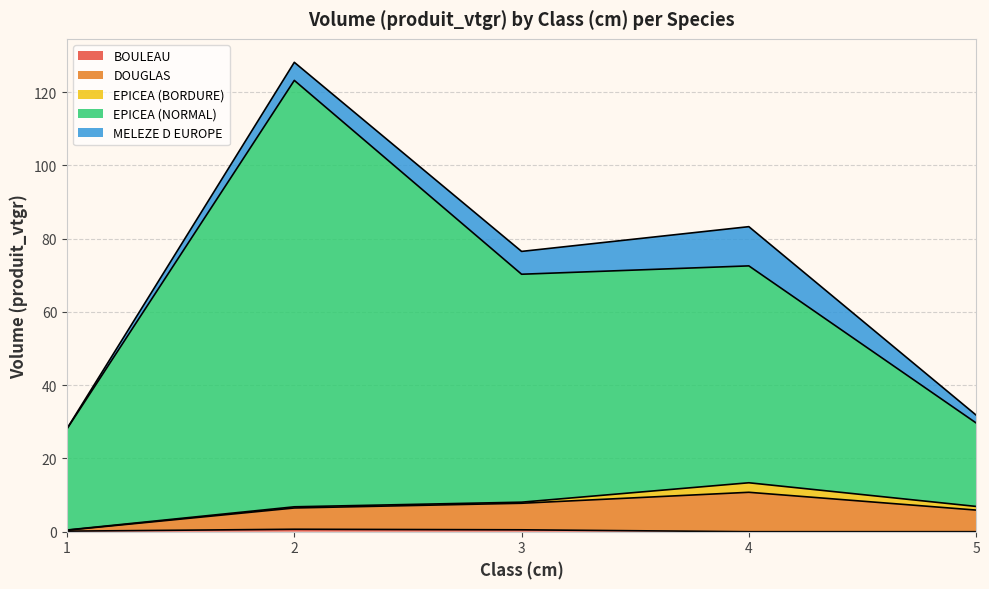

Is the value of BOULEAU at 1 greater than the value of DOUGLAS at 4?

No